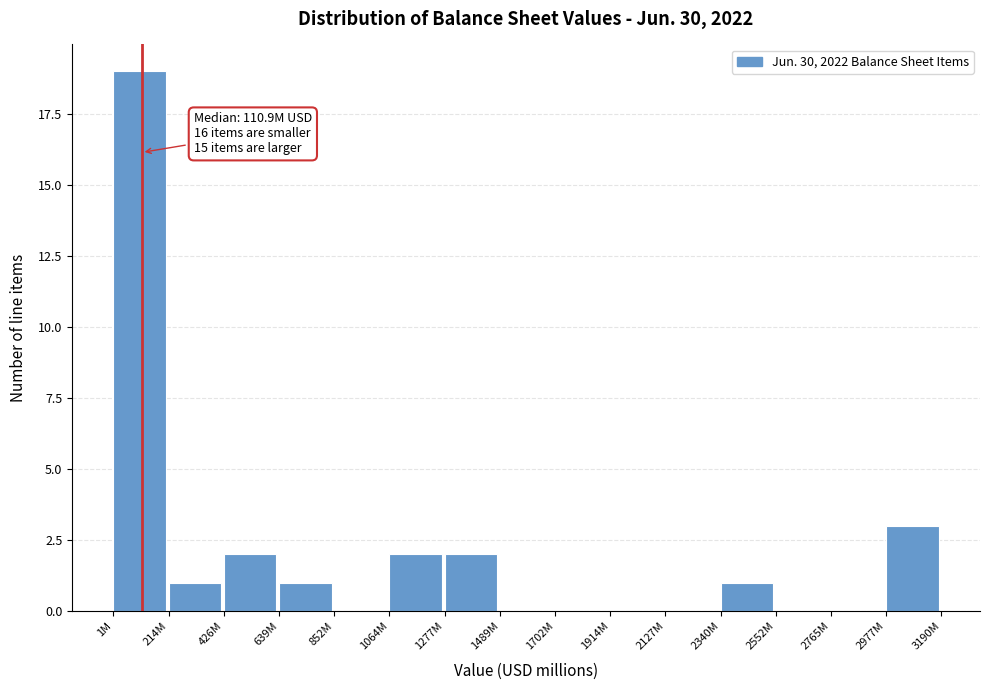

Reading left to right, list all the values displayed in this chart.

1M=19	214M=1	426M=2	639M=1	852M=0	1064M=2	1277M=2	1489M=0	1702M=0	1914M=0	2127M=0	2340M=1	2552M=0	2765M=0	2977M=3